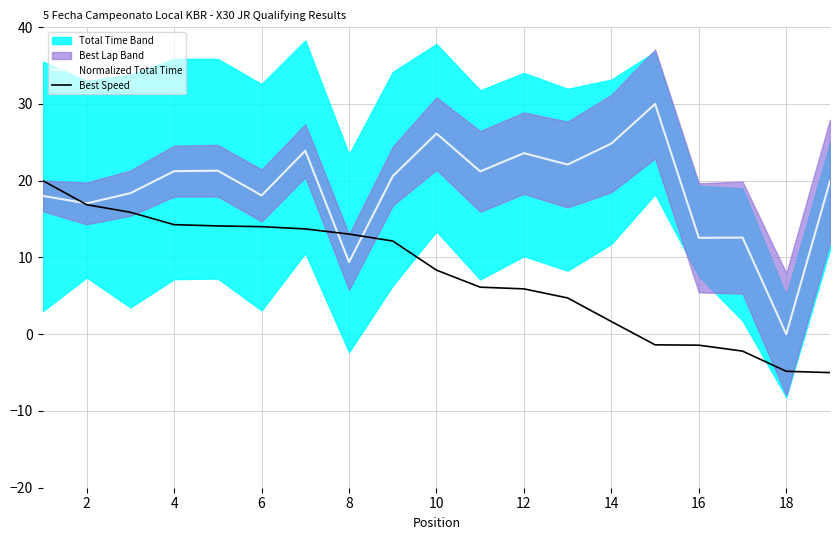

Is this an area chart (filled region under the line)?

No